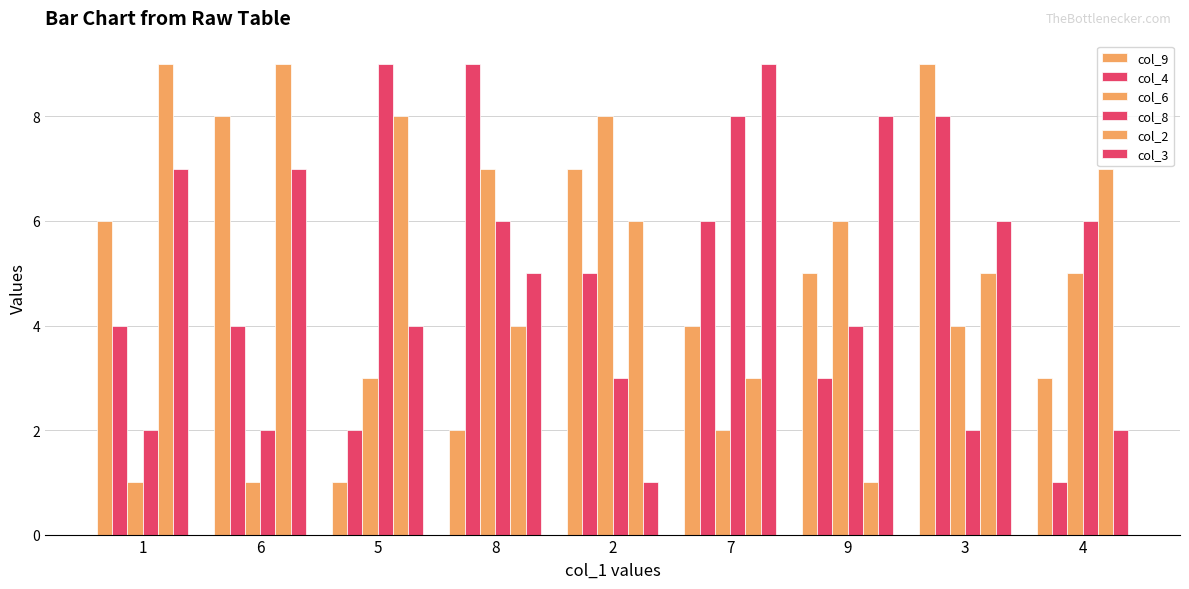

Where does the col_2 series first go above 6?

1